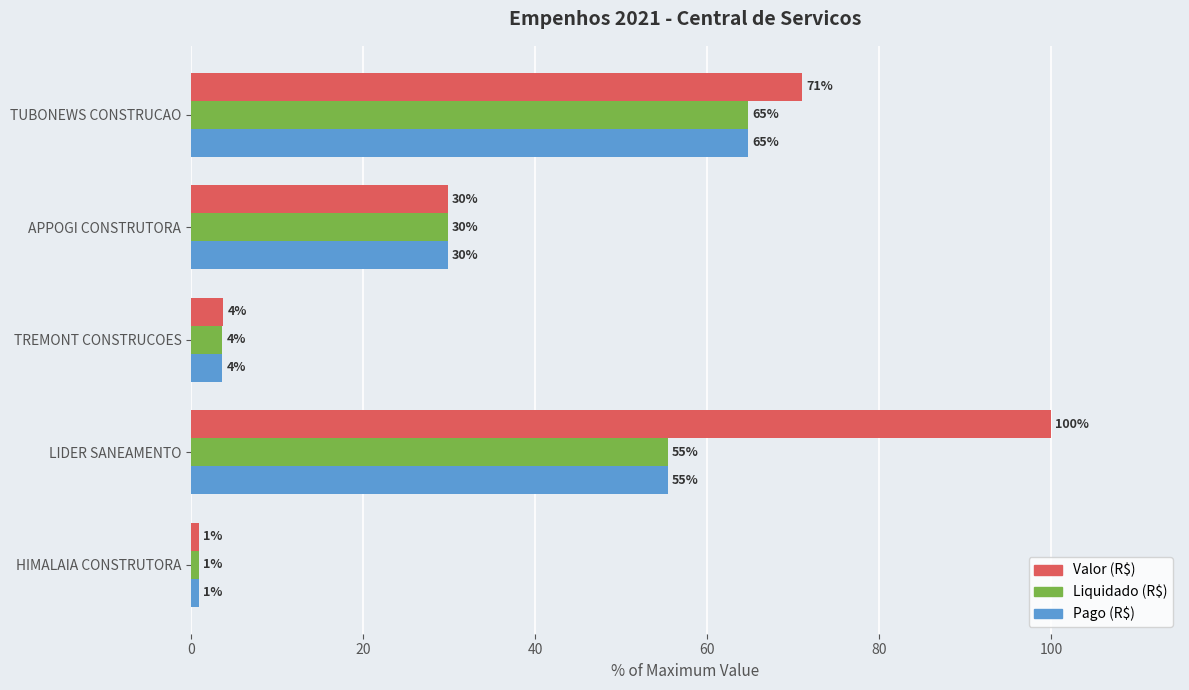

What is the highest value of the Liquidado (R$) series?

64.8